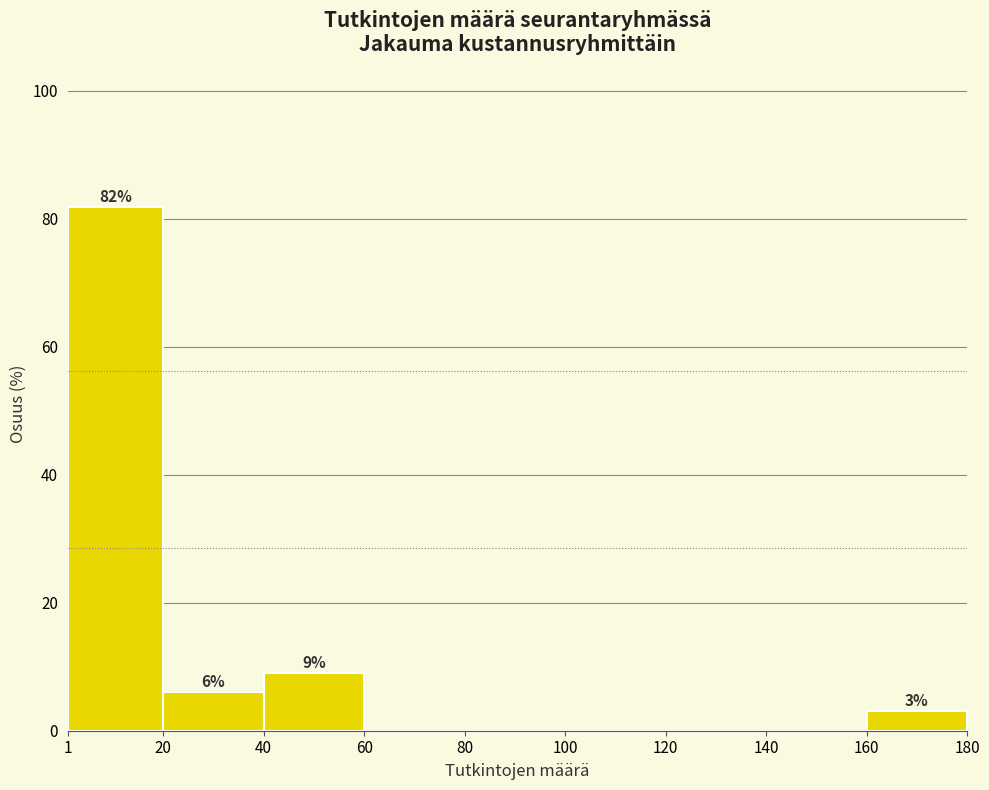

Over which range of the x-axis is the bar tallest?

1 to 20